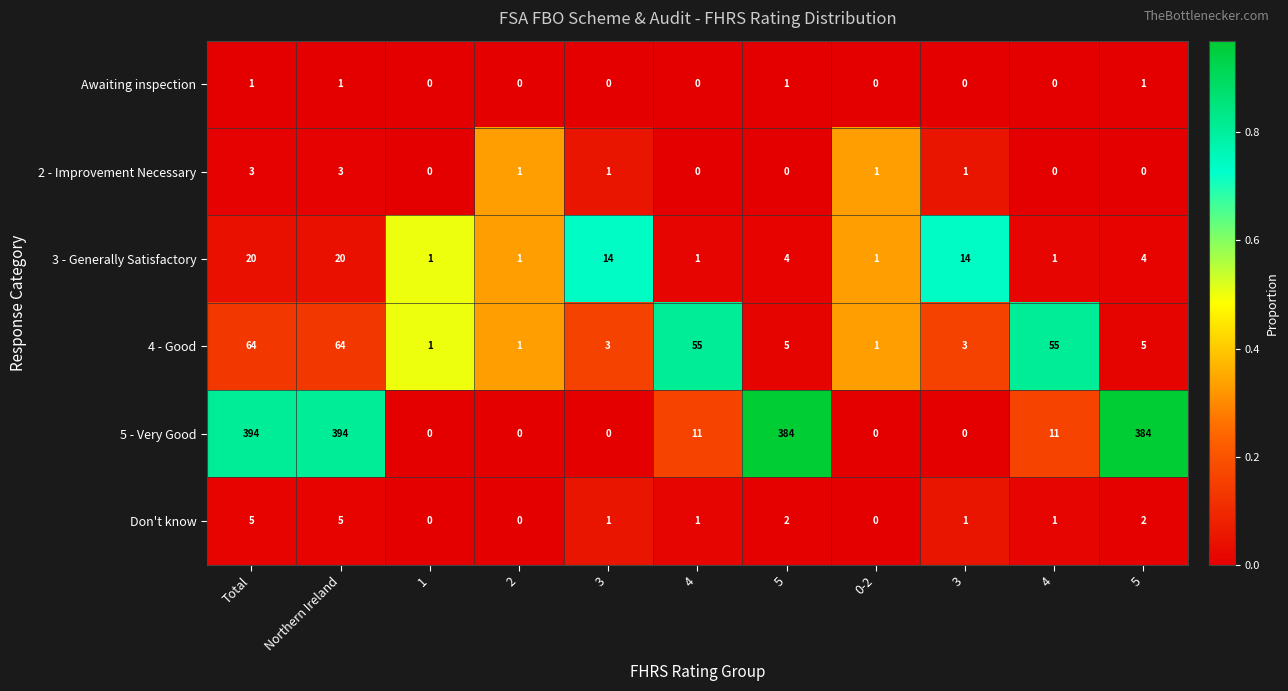

Reading left to right, list all the values displayed in this chart.

Awaiting inspection: Total=1.0	Northern Ireland=1.0	1=0.0	2=0.0	3=0.0	4=0.0	5=1.0	0-2=0.0	3=0.0	4=0.0	5=1.0
2 - Improvement Necessary: Total=3.0	Northern Ireland=3.0	1=0.0	2=1.0	3=1.0	4=0.0	5=0.0	0-2=1.0	3=1.0	4=0.0	5=0.0
3 - Generally Satisfactory: Total=20.0	Northern Ireland=20.0	1=1.0	2=1.0	3=14.0	4=1.0	5=4.0	0-2=1.0	3=14.0	4=1.0	5=4.0
4 - Good: Total=64.0	Northern Ireland=64.0	1=1.0	2=1.0	3=3.0	4=55.0	5=5.0	0-2=1.0	3=3.0	4=55.0	5=5.0
5 - Very Good: Total=394.0	Northern Ireland=394.0	1=0.0	2=0.0	3=0.0	4=11.0	5=384.0	0-2=0.0	3=0.0	4=11.0	5=384.0
Don't know: Total=5.0	Northern Ireland=5.0	1=0.0	2=0.0	3=1.0	4=1.0	5=2.0	0-2=0.0	3=1.0	4=1.0	5=2.0